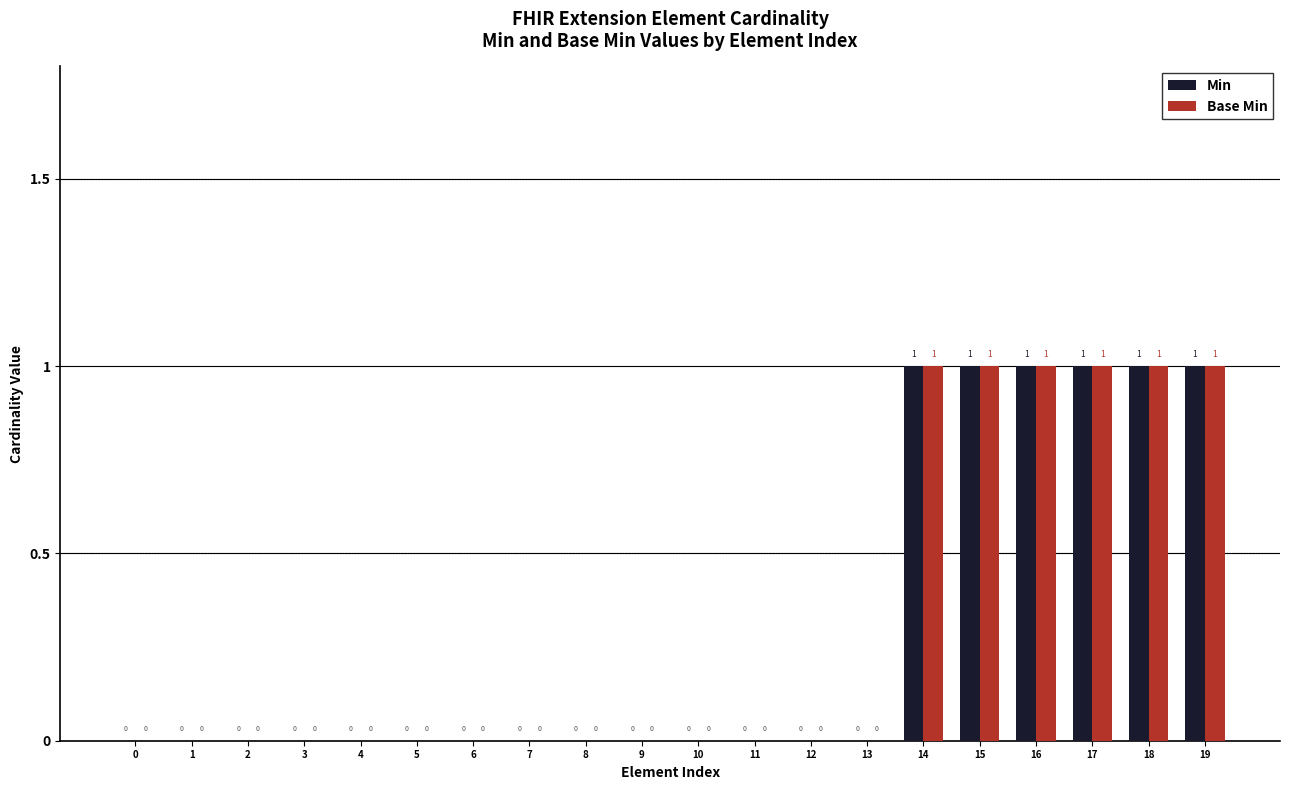

How many Base Min values are between 0 and 1?

20